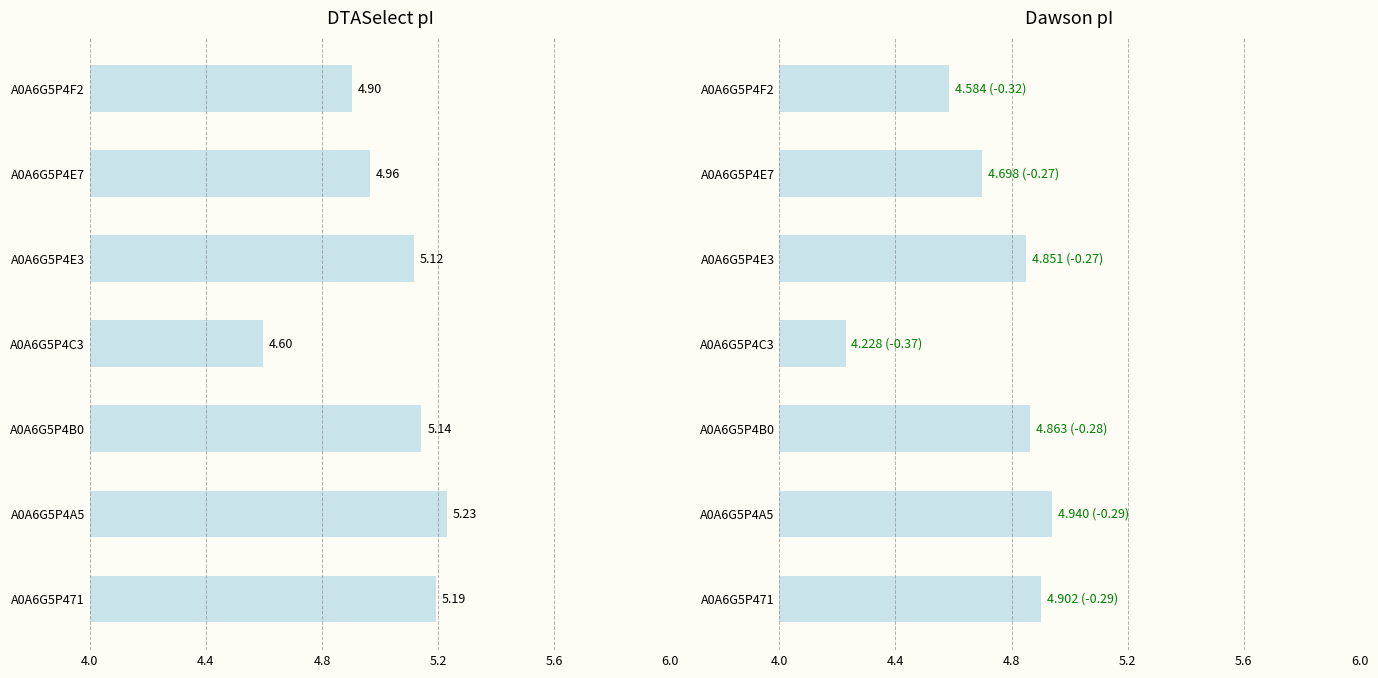

How many data points does each series have?

7